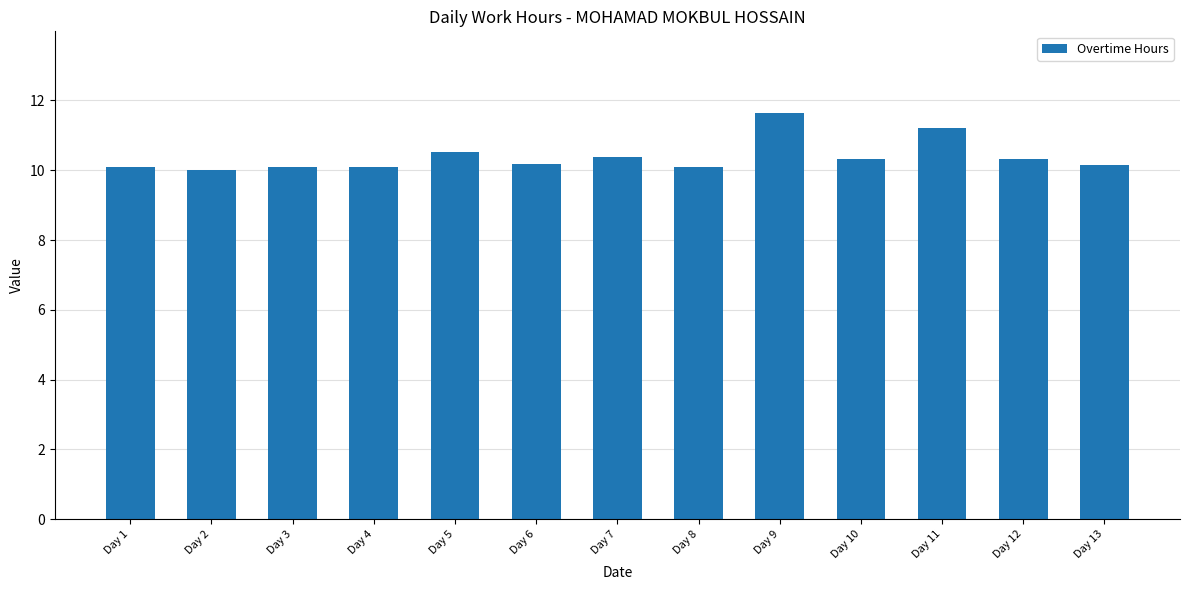

What is the change in value from Day 7 to Day 11?

+0.8